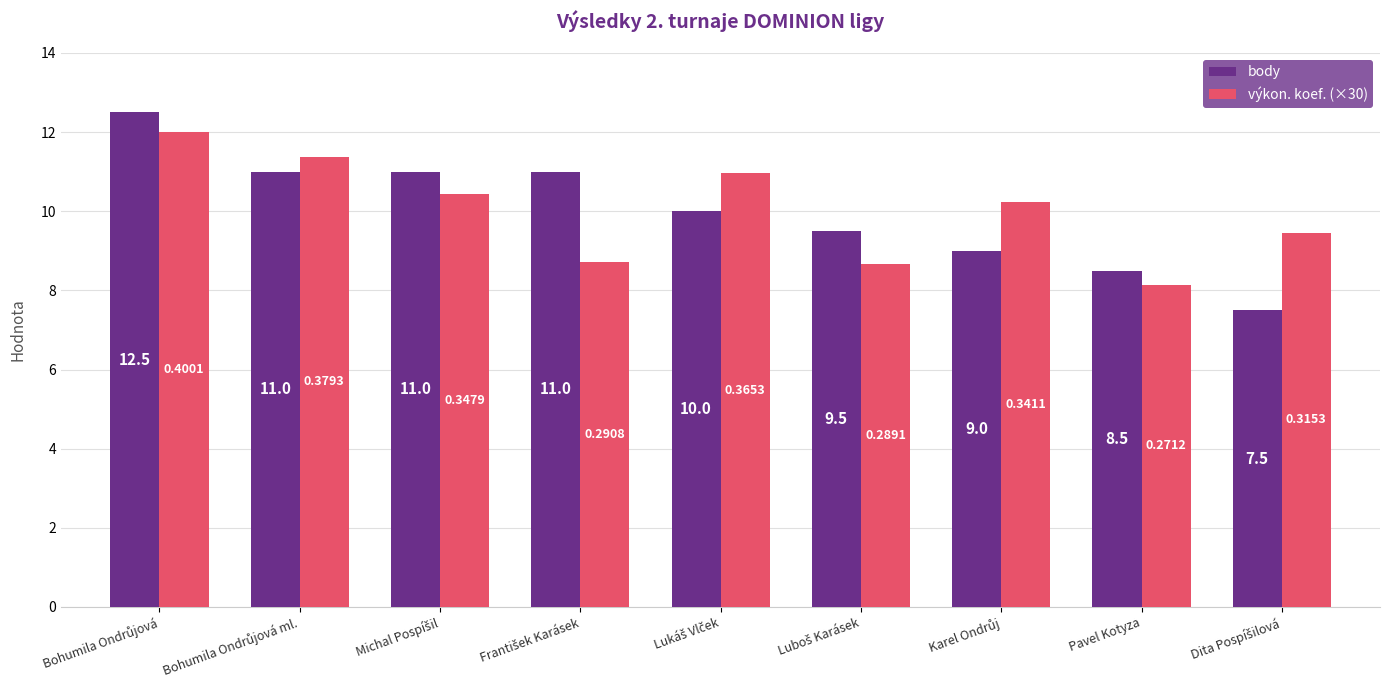

Which series has the largest total across all categories?

výkon. koef. (×30)